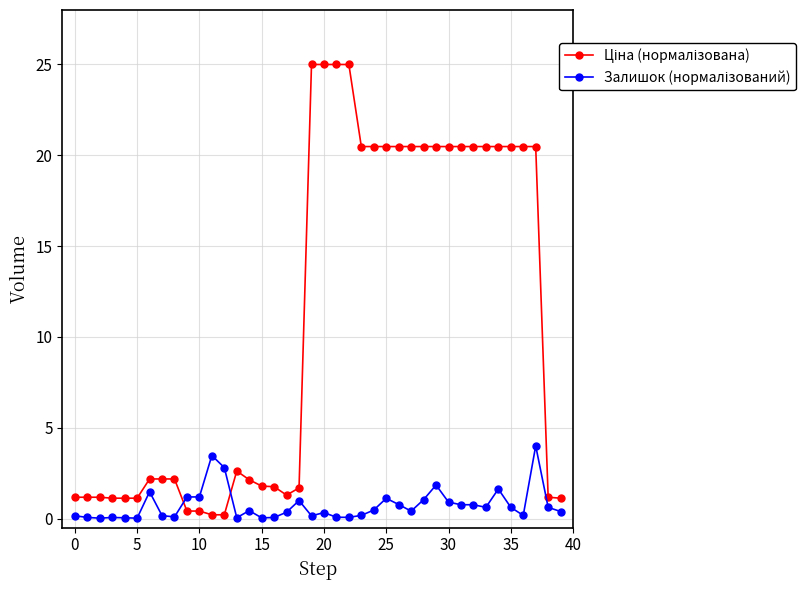

What is the greatest value displayed?

25.0